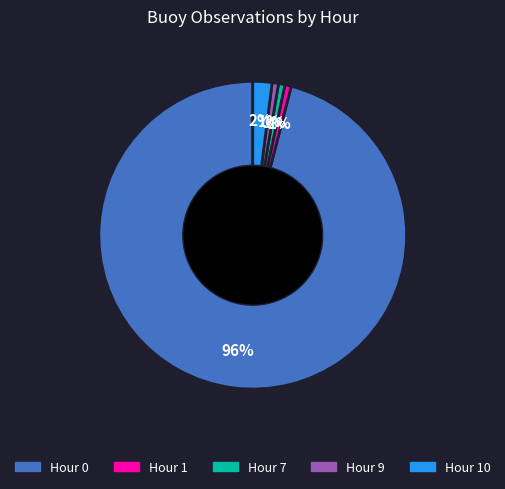

Is there any slice that represents more than half of the pie?

Yes